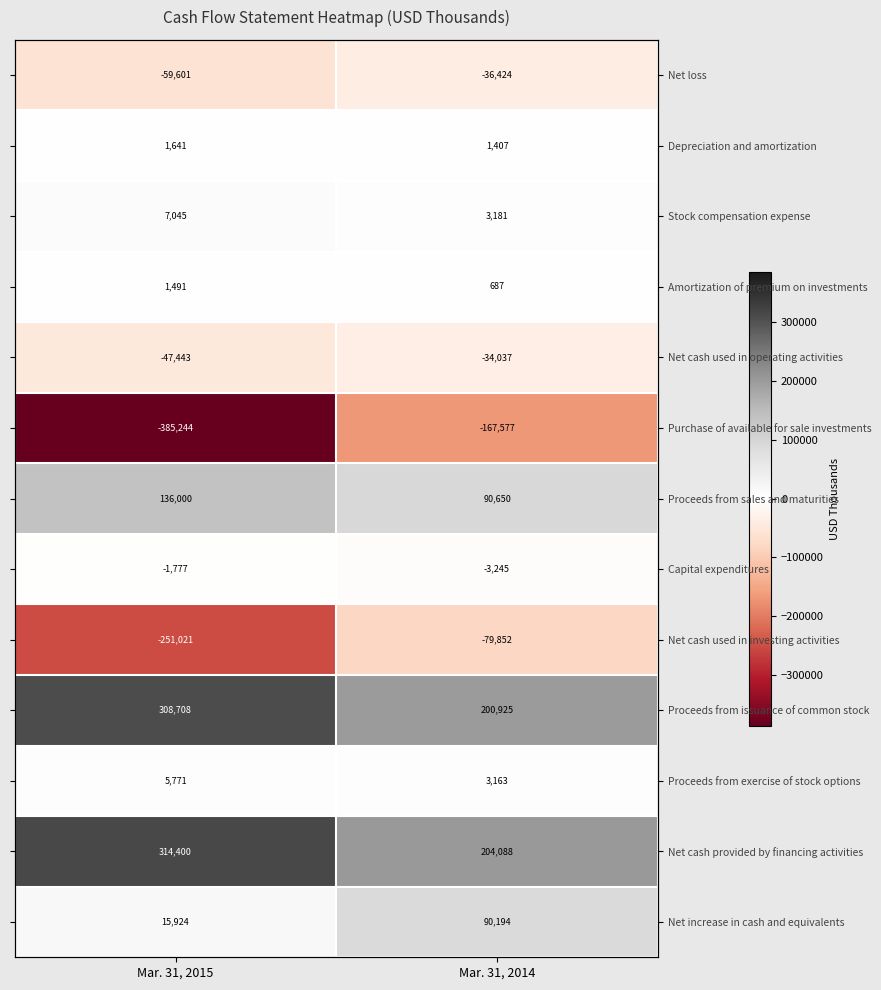

Rank the series by their maximum value, from highest to lowest.

Net cash provided by financing activities, Proceeds from issuance of common stock, Proceeds from sales and maturities, Net increase in cash and equivalents, Stock compensation expense, Proceeds from exercise of stock options, Depreciation and amortization, Amortization of premium on investments, Capital expenditures, Net cash used in operating activities, Net loss, Net cash used in investing activities, Purchase of available for sale investments